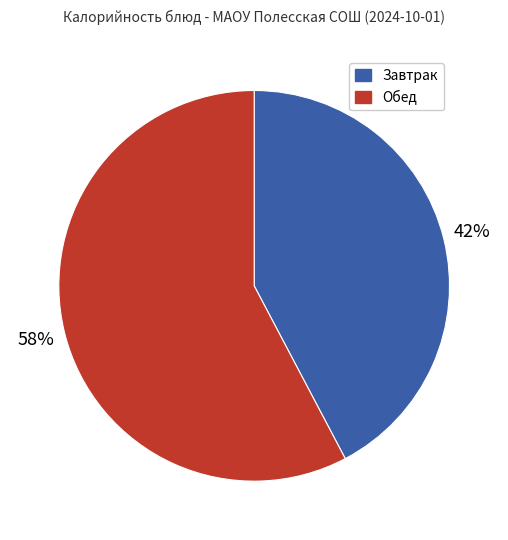

Do Завтрак and Обед together represent more than half of the pie?

Yes